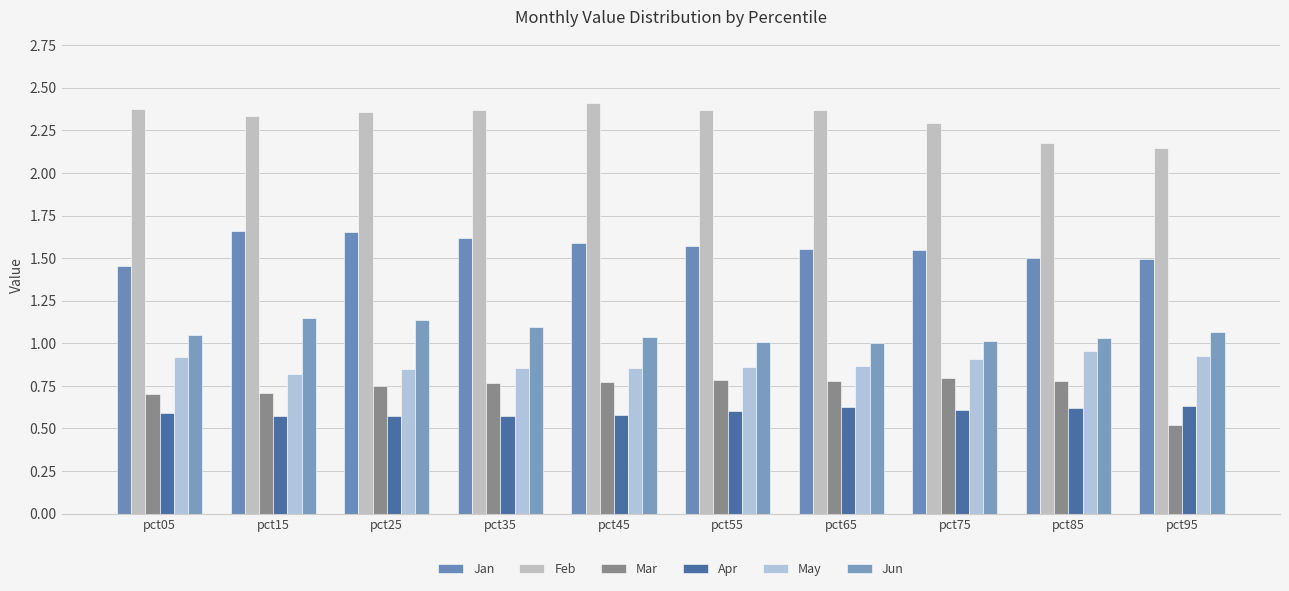

How many bars are there in total?

60